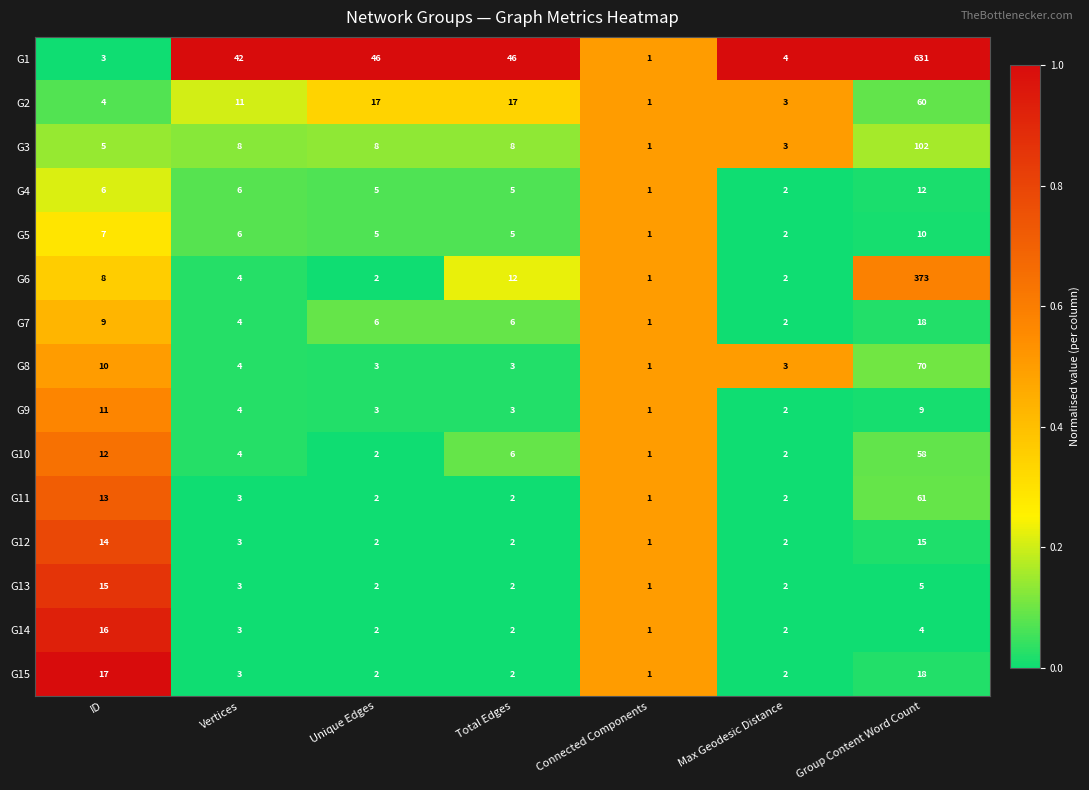

Which series has the largest total across all categories?

G1